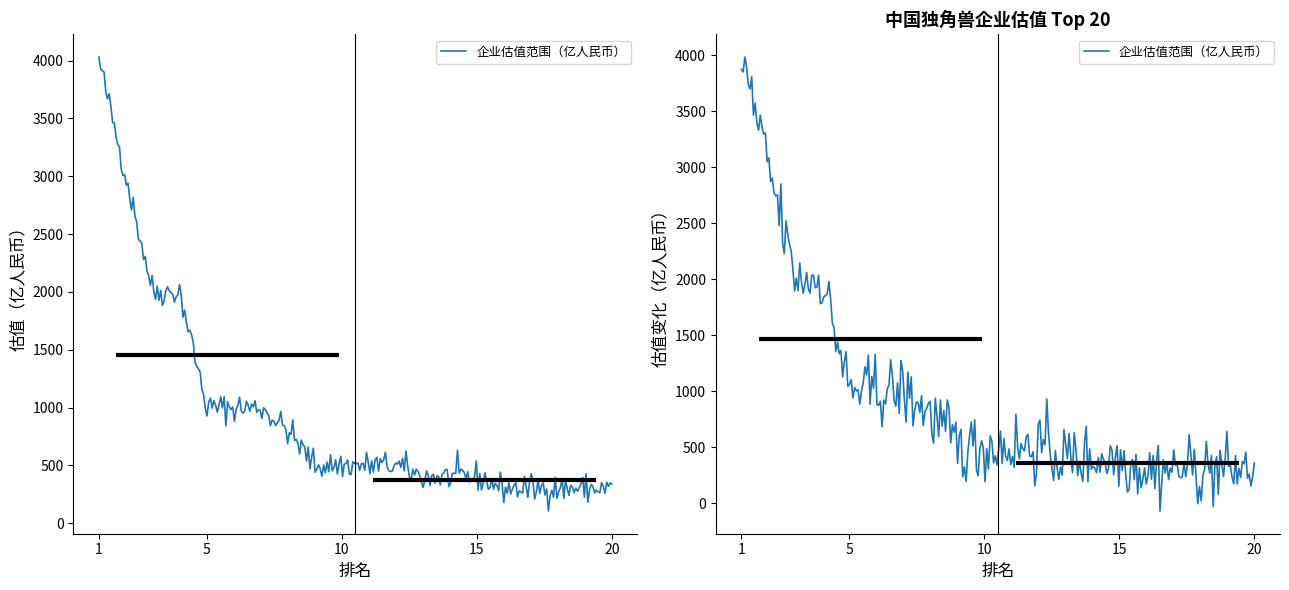

What is the sum of all values?

19500